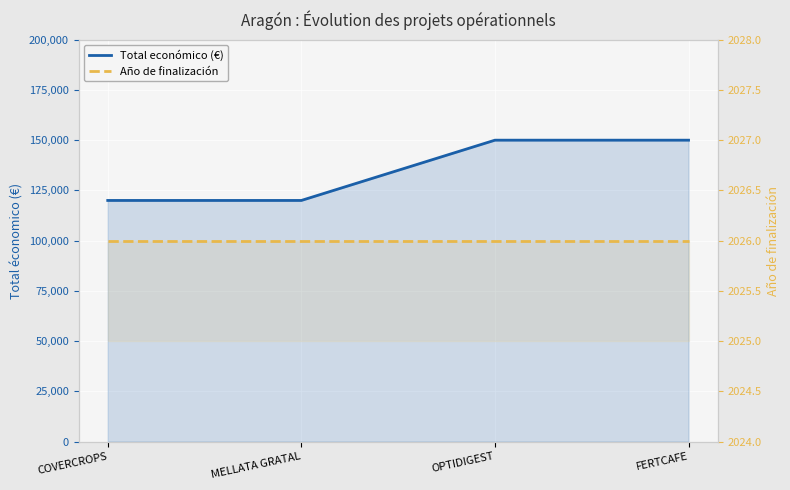

How many values in the Total económico (€) series are below 150000?

2